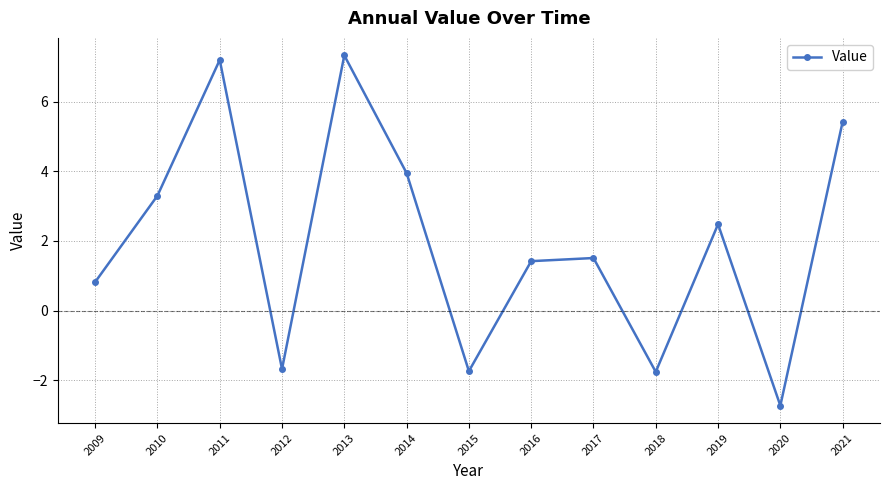

What is the difference between the second highest and second lowest values?

9.0